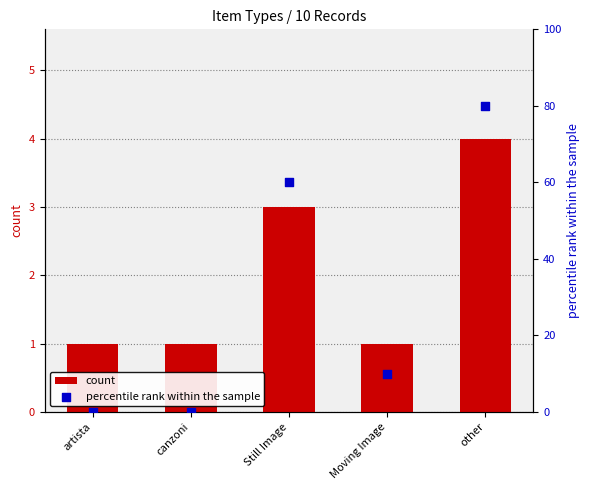

At which category is the sum across all series the highest?

other